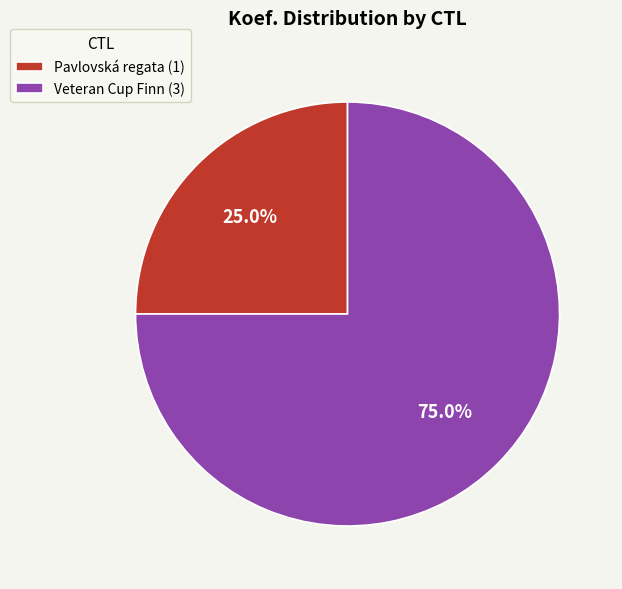

Do Veteran Cup Finn (3) and Pavlovská regata (1) together represent more than half of the pie?

Yes